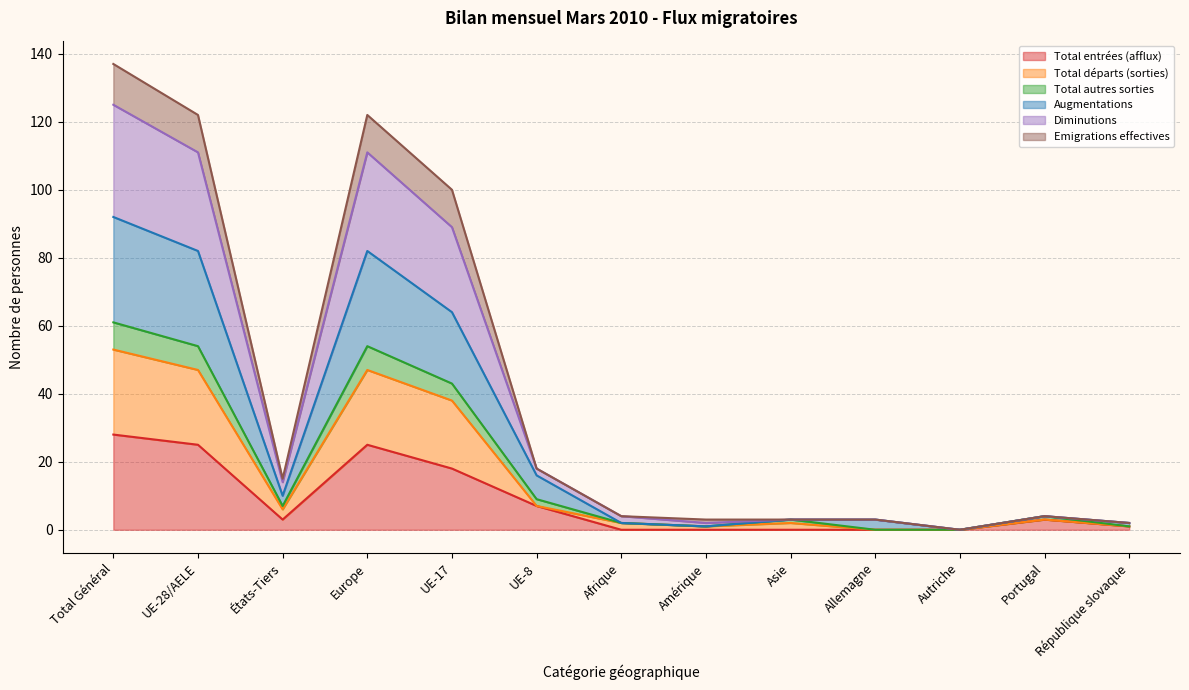

What is the highest value of the Total entrées (afflux) series?

28